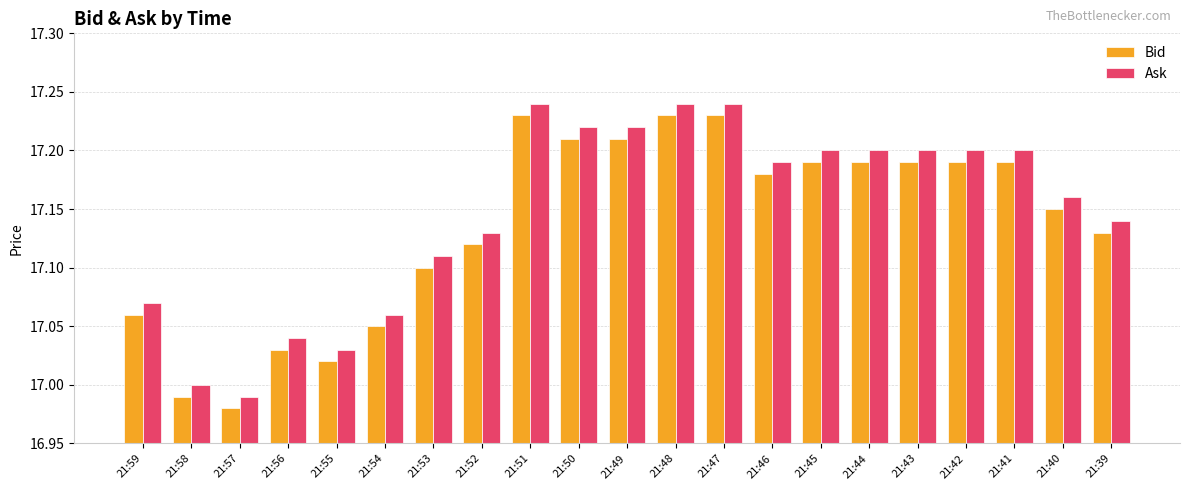

How many distinct data groups are displayed?

2